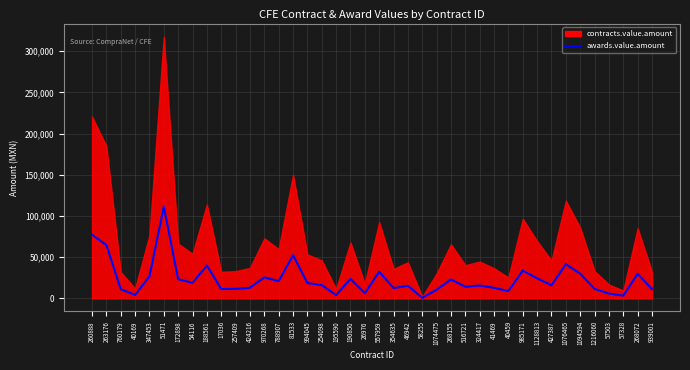

Is it true that the value at 427387 is 16019.1?

True